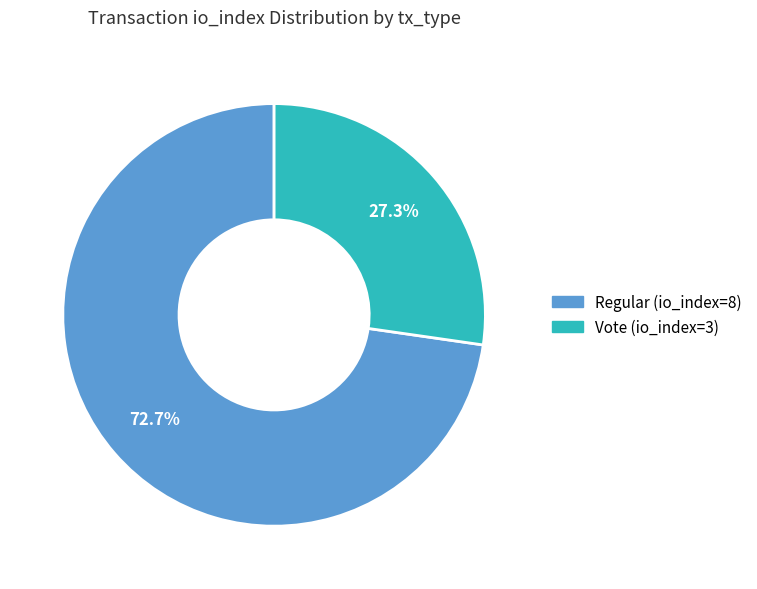

Which slice represents more than half of the pie?

Regular (io_index=8)